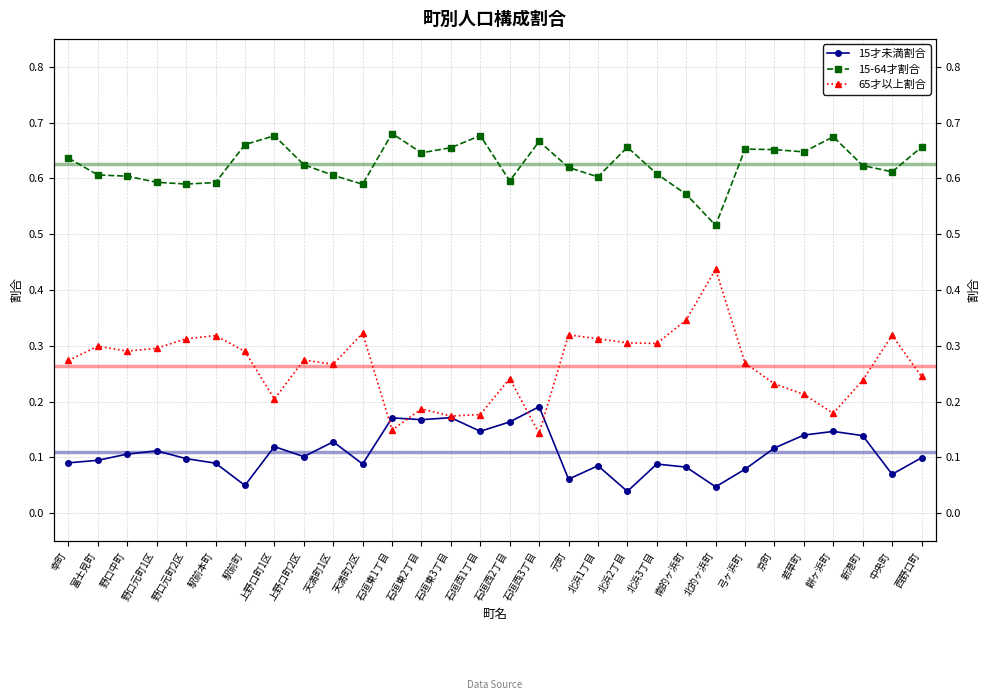

The value of 65才以上割合 at 弓ヶ浜町 is 0.1. True or false?

False